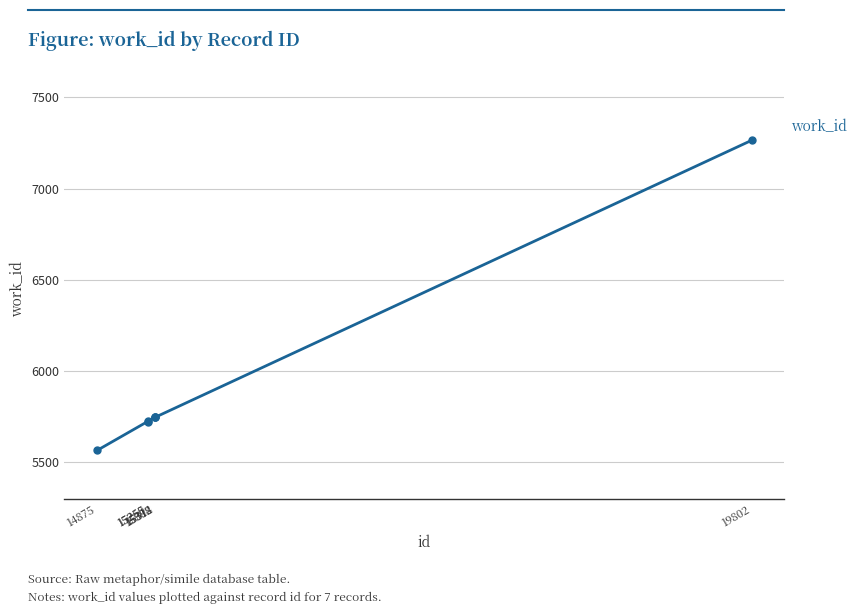

True or false: the data has more than 2 interior local peaks.

False